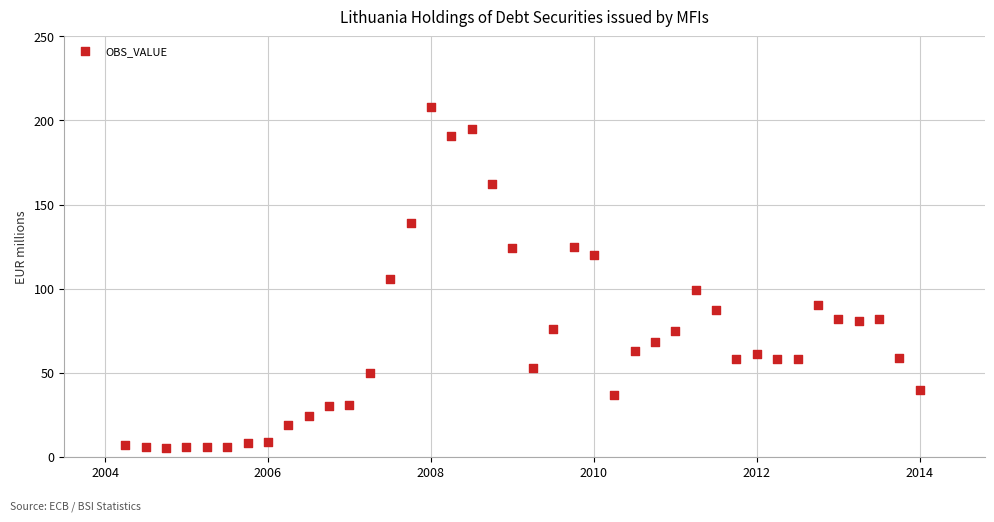

What is the range of Y values (max minus min)?

203